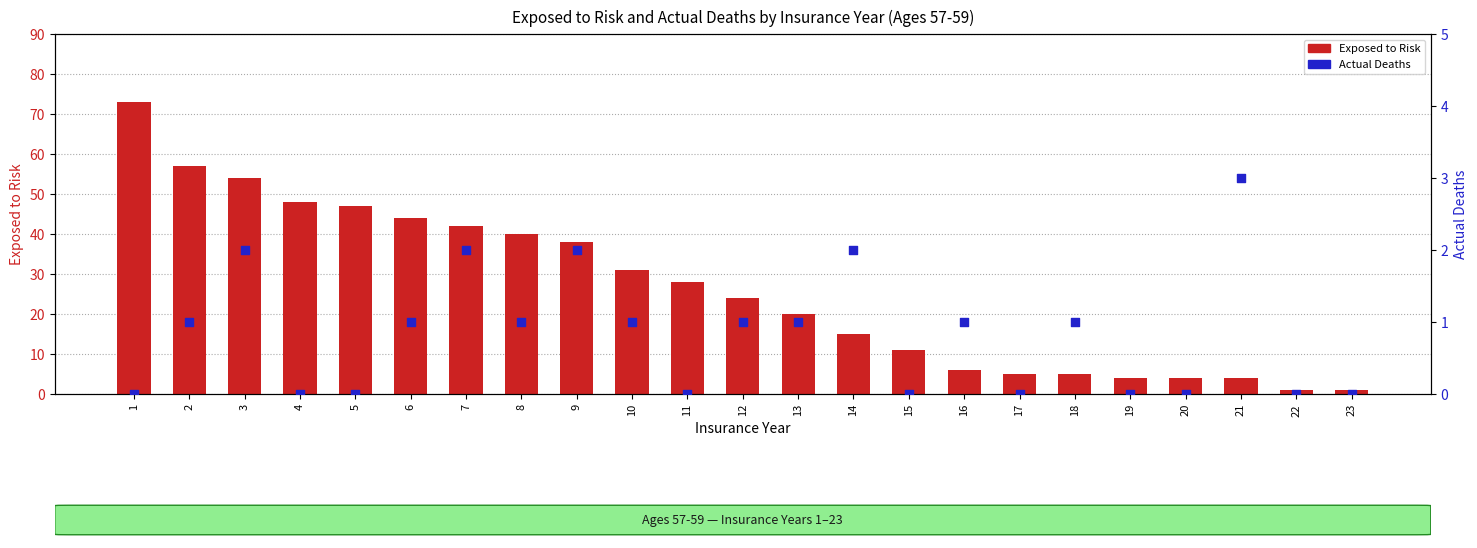

Is the value of Actual Deaths at 16 greater than the value of Exposed to Risk at 23?

No